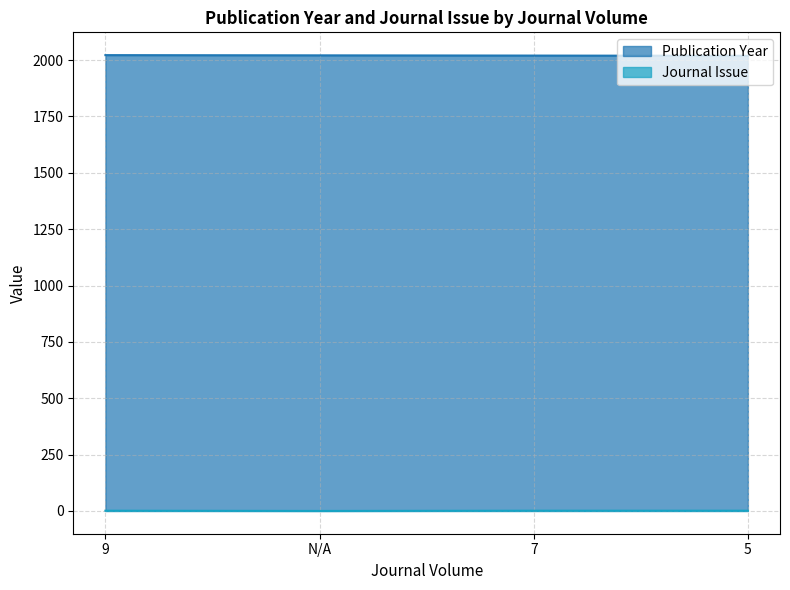

At which label is Publication Year closest to 2020?

7